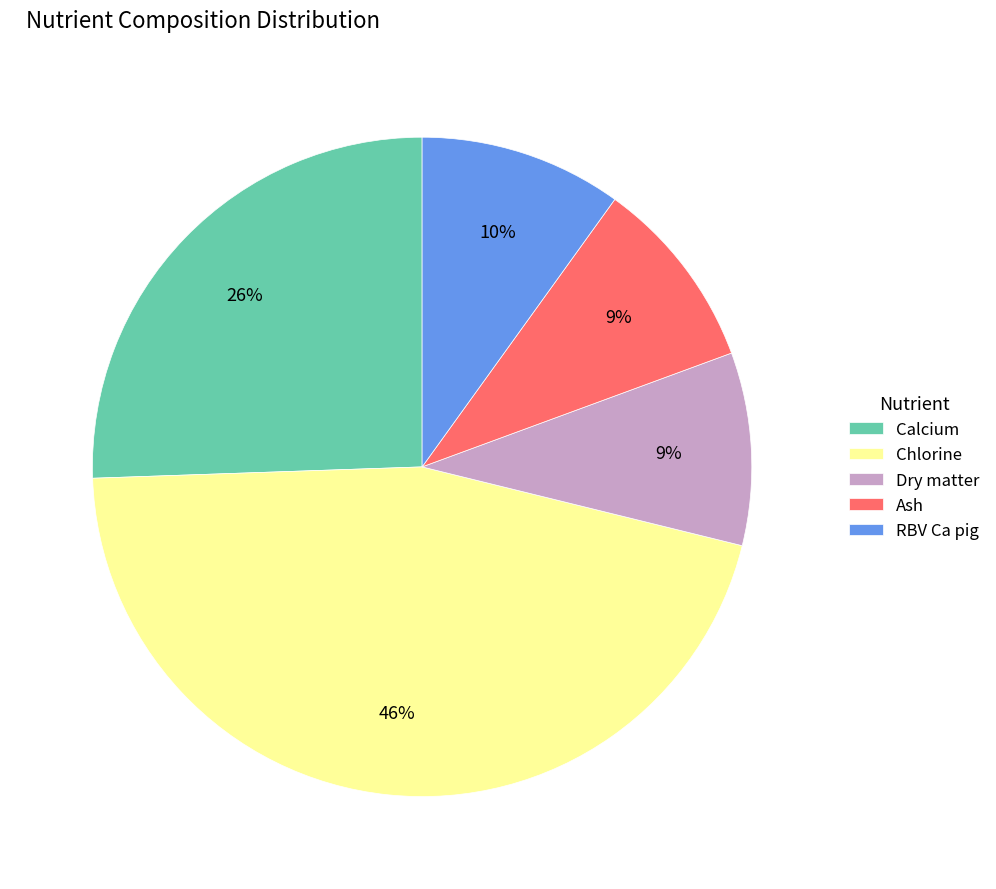

Which has a higher value, RBV Ca pig or Calcium?

Calcium